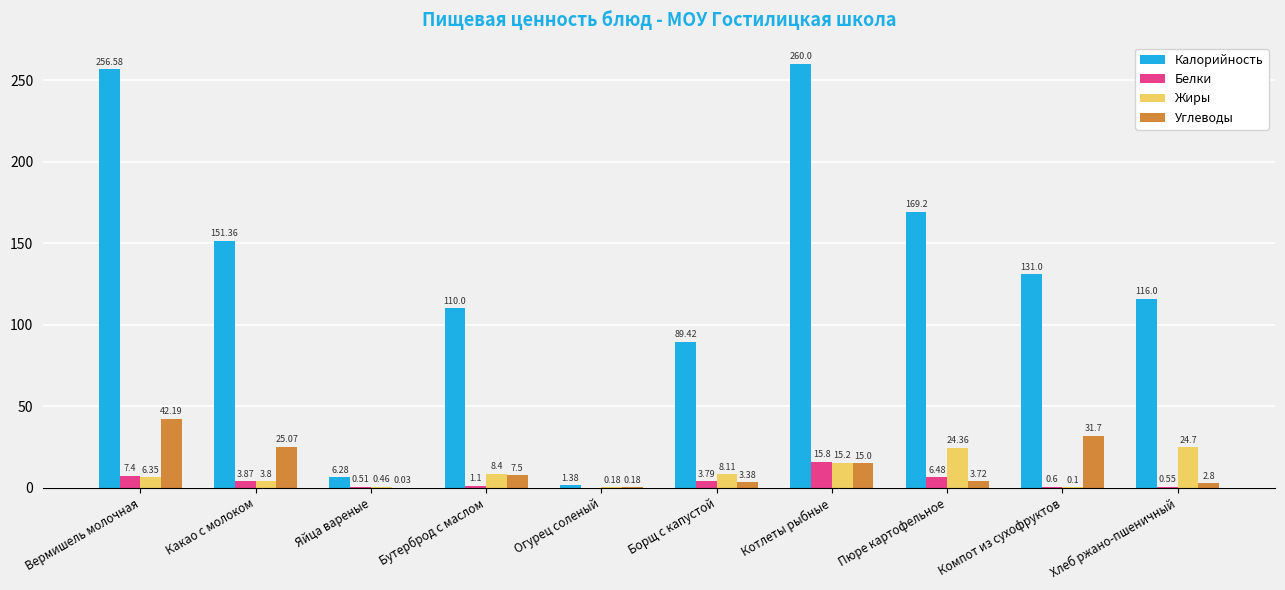

At which label does Жиры reach its peak?

Хлеб ржано-пшеничный